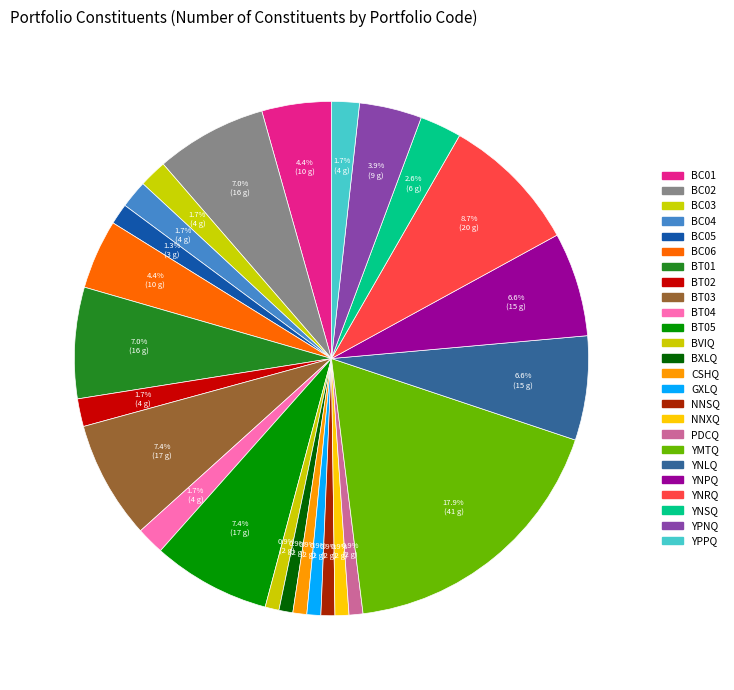

Count the number of slices in the pie.

25